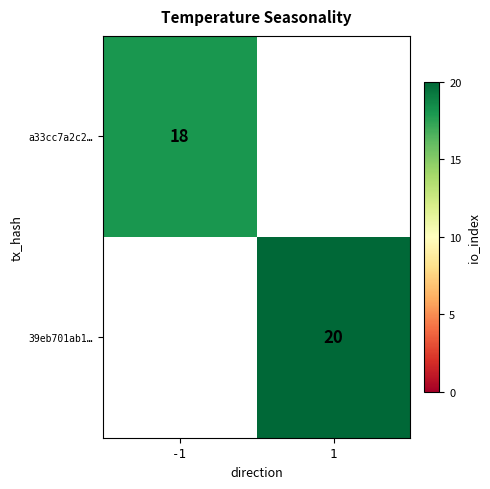

The 39eb701ab1… series shows 20 at 1. True or false?

True